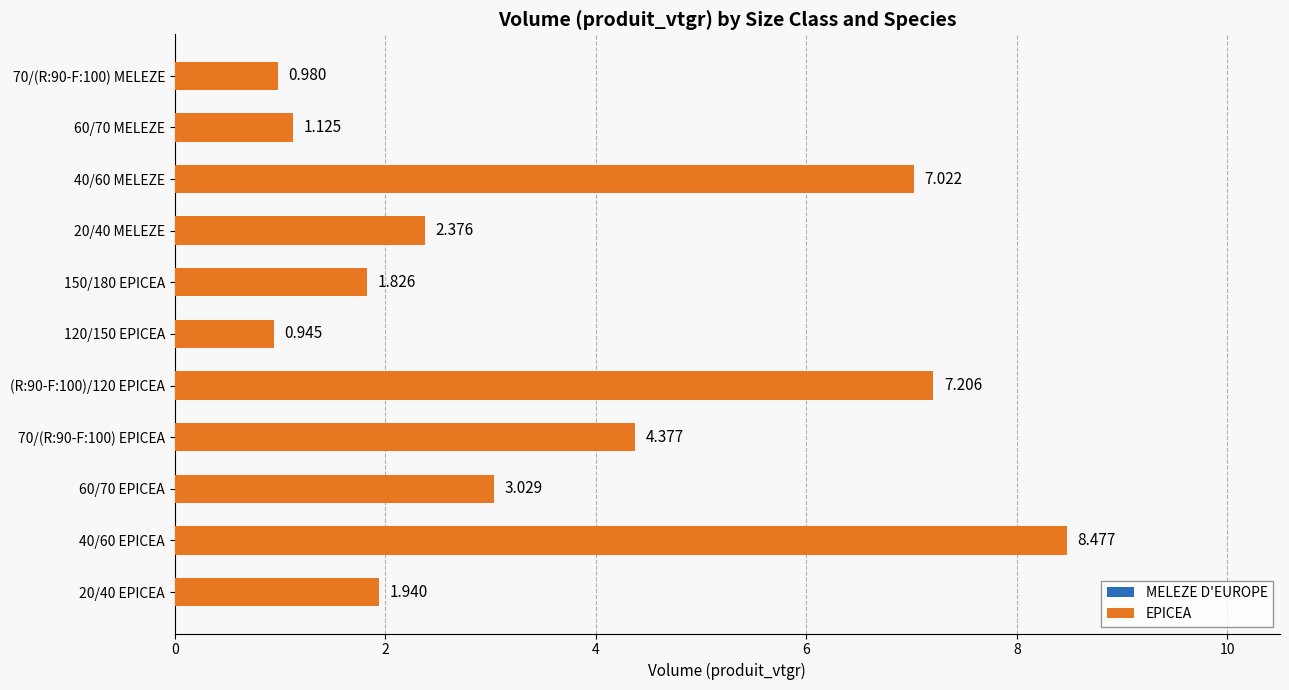

Rank the categories by value from highest to lowest.

40/60 EPICEA, (R:90-F:100)/120 EPICEA, 40/60 MELEZE, 70/(R:90-F:100) EPICEA, 60/70 EPICEA, 20/40 MELEZE, 20/40 EPICEA, 150/180 EPICEA, 60/70 MELEZE, 70/(R:90-F:100) MELEZE, 120/150 EPICEA